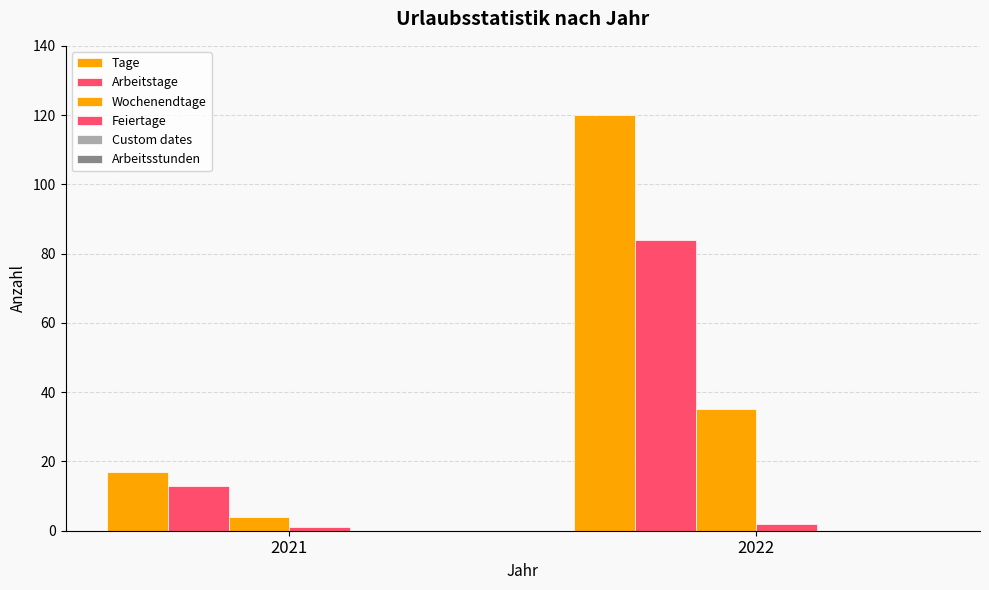

Are the bars horizontal?

No